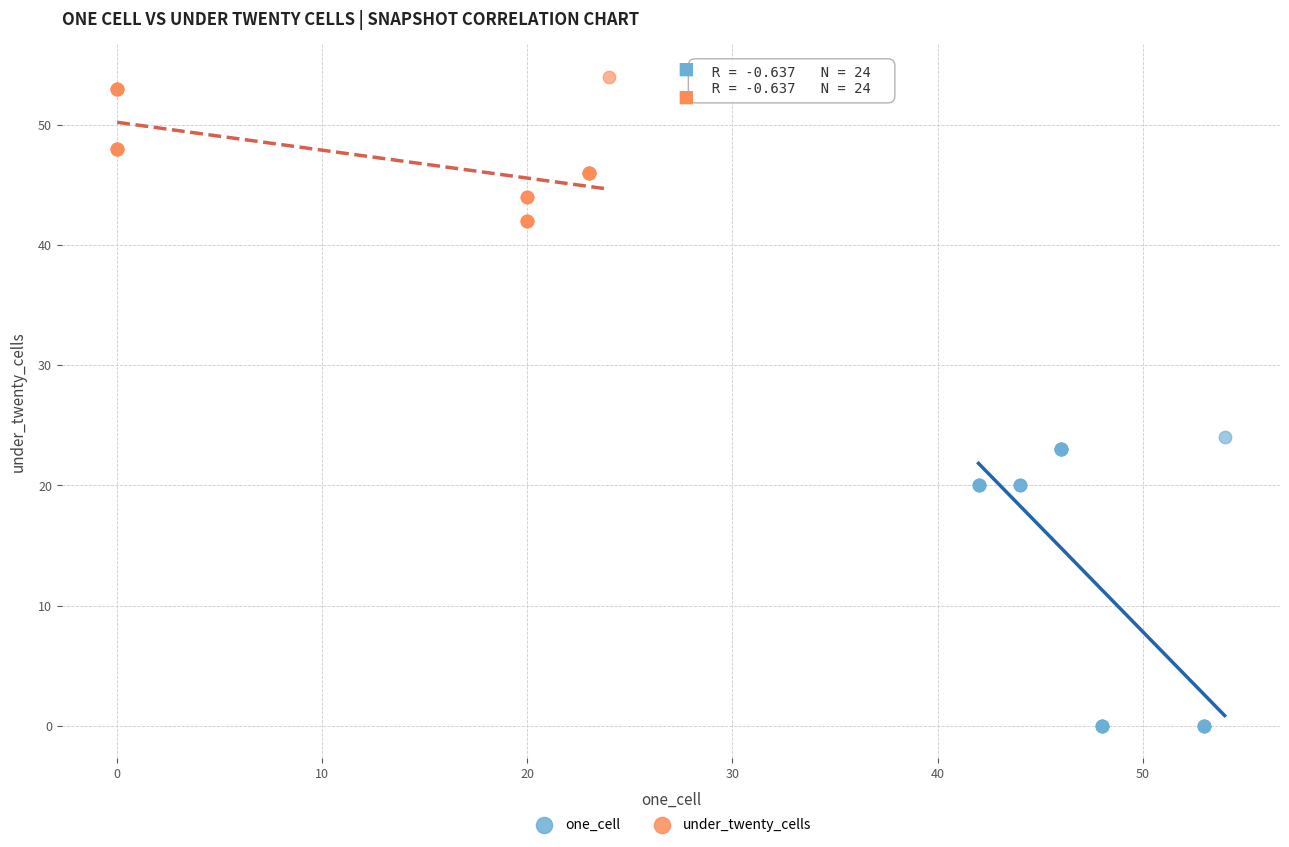

Which series has the largest Y range (max minus min)?

one_cell